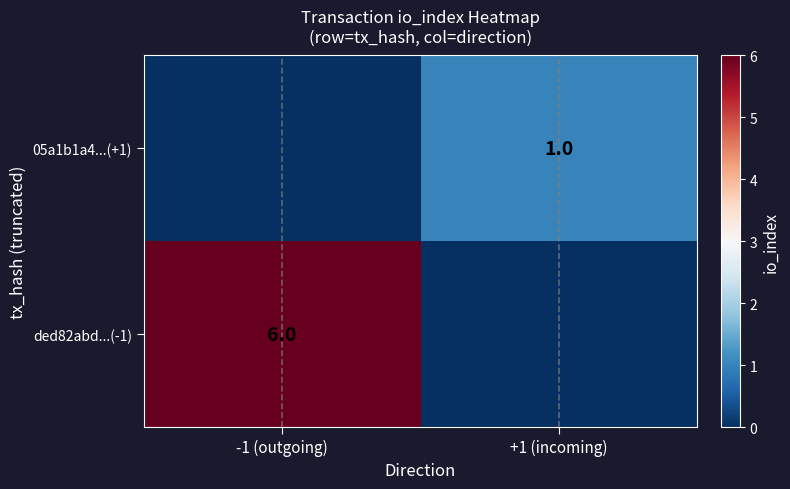

True or false: ded82abd...(-1) has a value of 1 at -1 (outgoing).

False